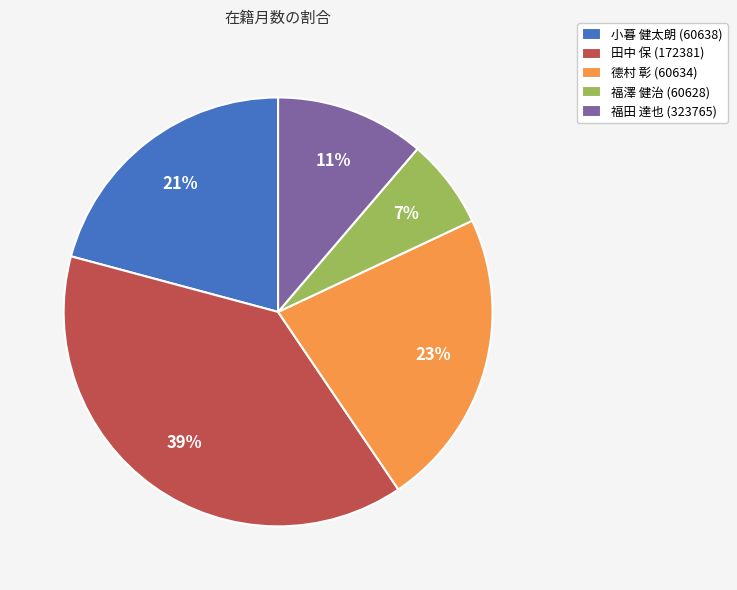

Is it true that 小暮 健太朗 (60638) is 35% of the pie?

False